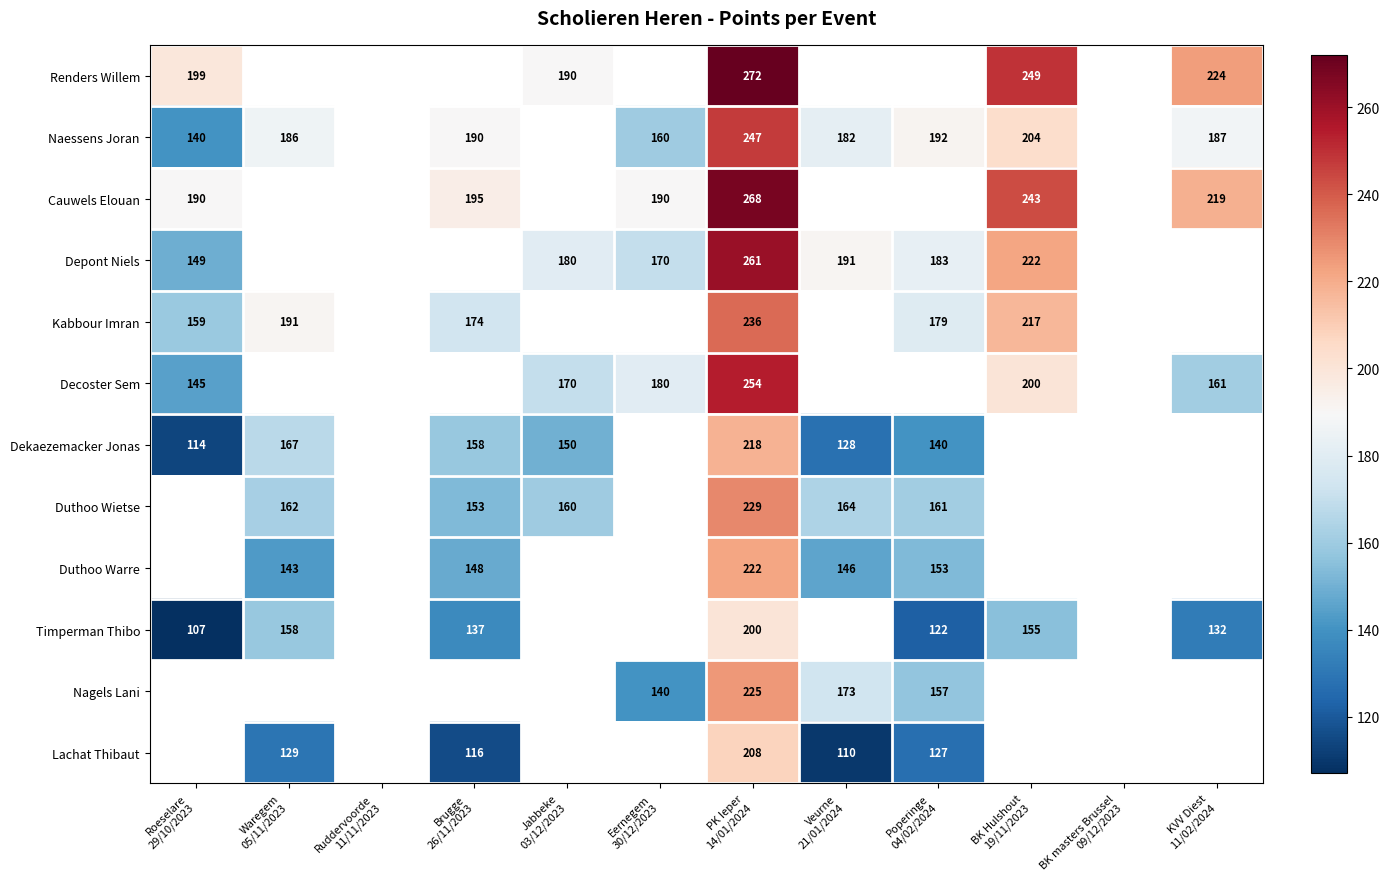

Which category has the highest value across all series?

PK Ieper
14/01/2024